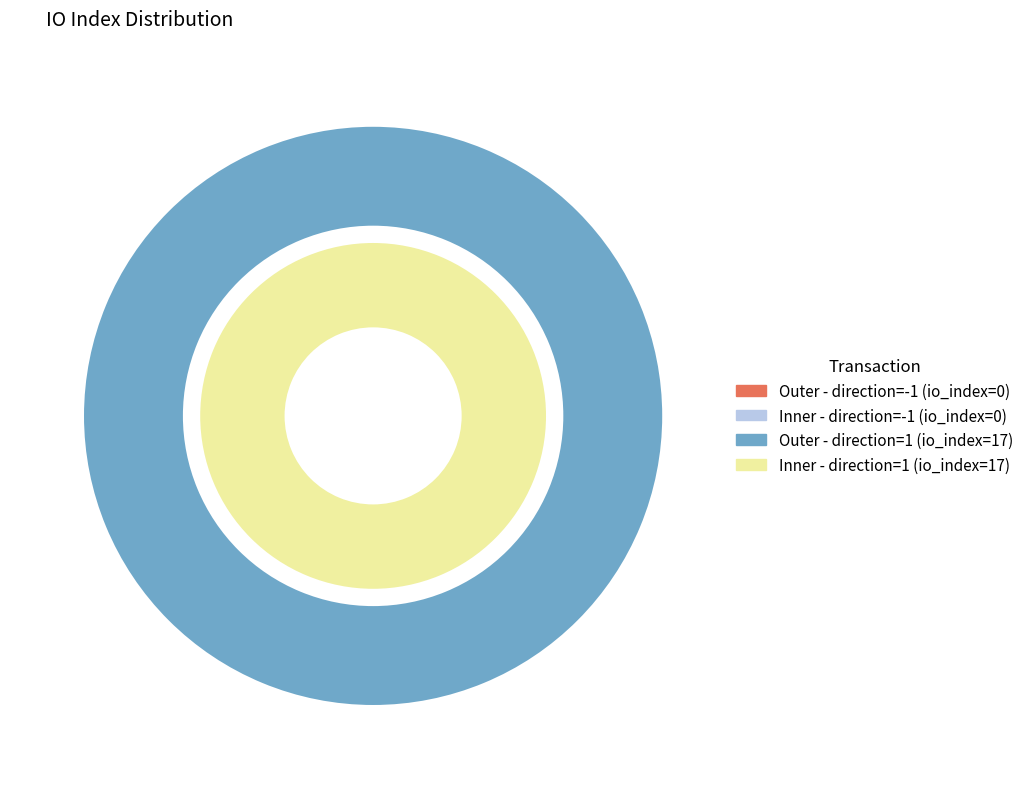

The tx_0_io_index slice represents 0% of the pie. True or false?

True